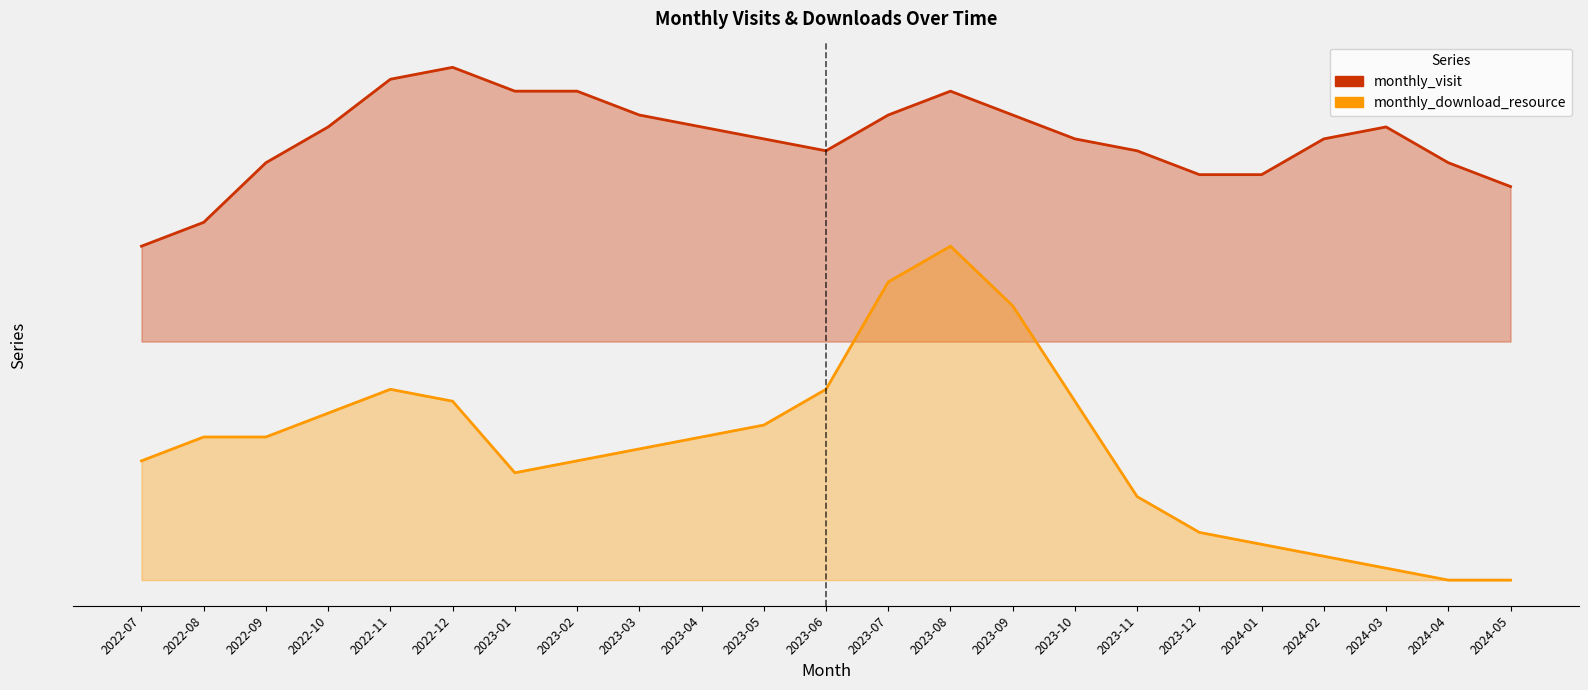

What is the label of the 13th point from the right?

2023-05